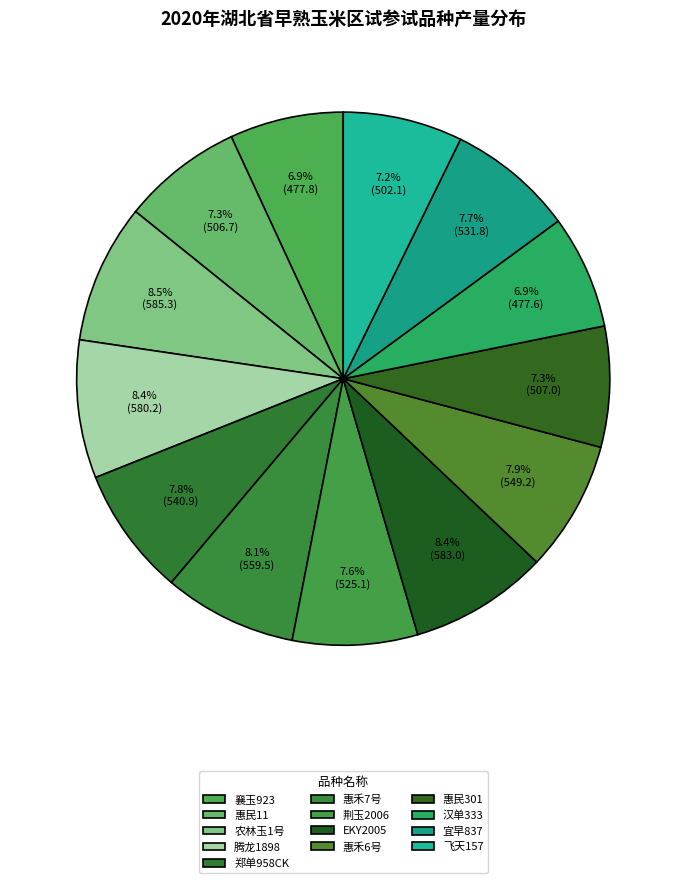

What is the ratio of the value at 襄玉923 to the value at 腾龙1898?

0.8